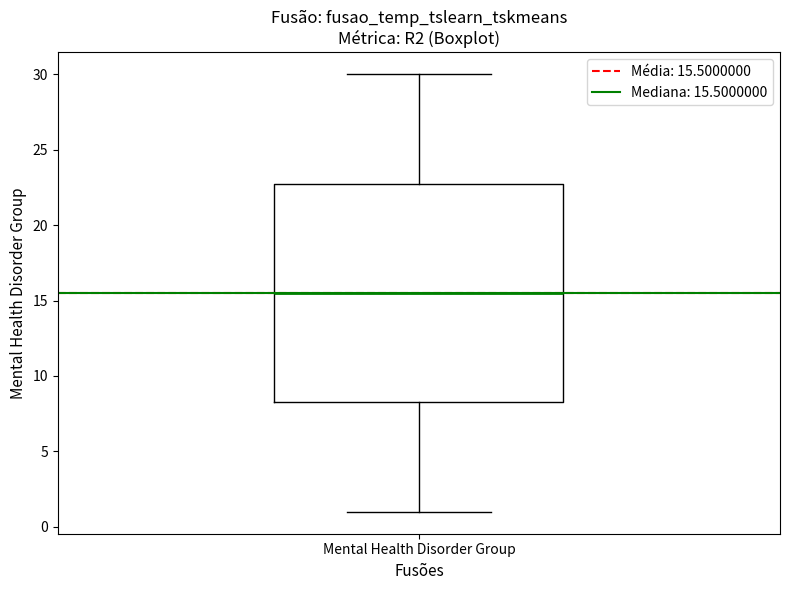

Read this box plot against the y-axis: the position of the median line, the range covered by the box, and the ends of both whiskers. The values are not printed on the chart, so give them approximately, as read against the axis.

median 15.5, box 8.5 to 23.0, whiskers 1.0 to 30.0